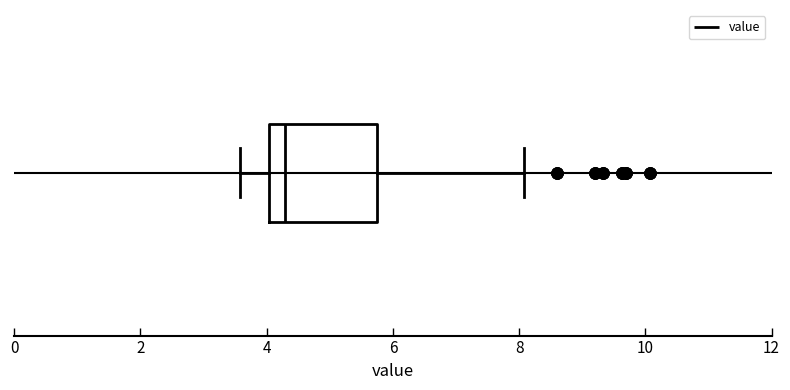

Transcribe this box plot: give where the median line is, the range the box spans, and where the two whiskers end, as read against the x-axis. The values are not printed on the chart, so give them approximately, as read against the axis.

median 4.2, box 4.0 to 5.8, whiskers 3.6 to 8.0